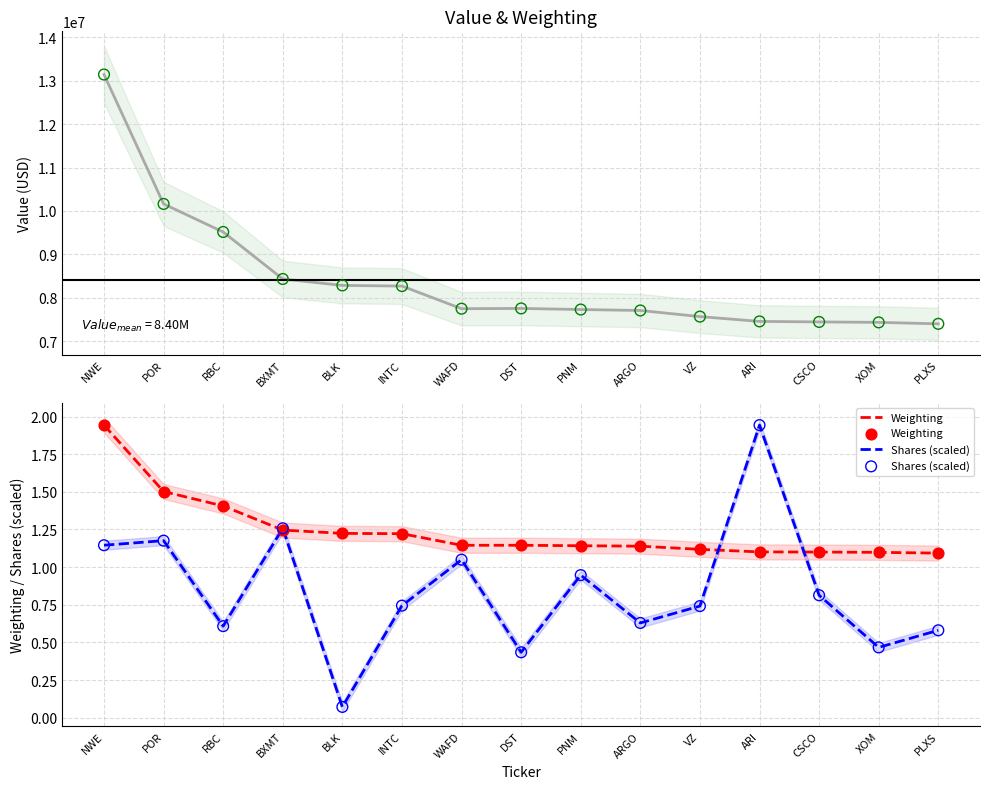

Which series reaches the maximum Y coordinate?

Value